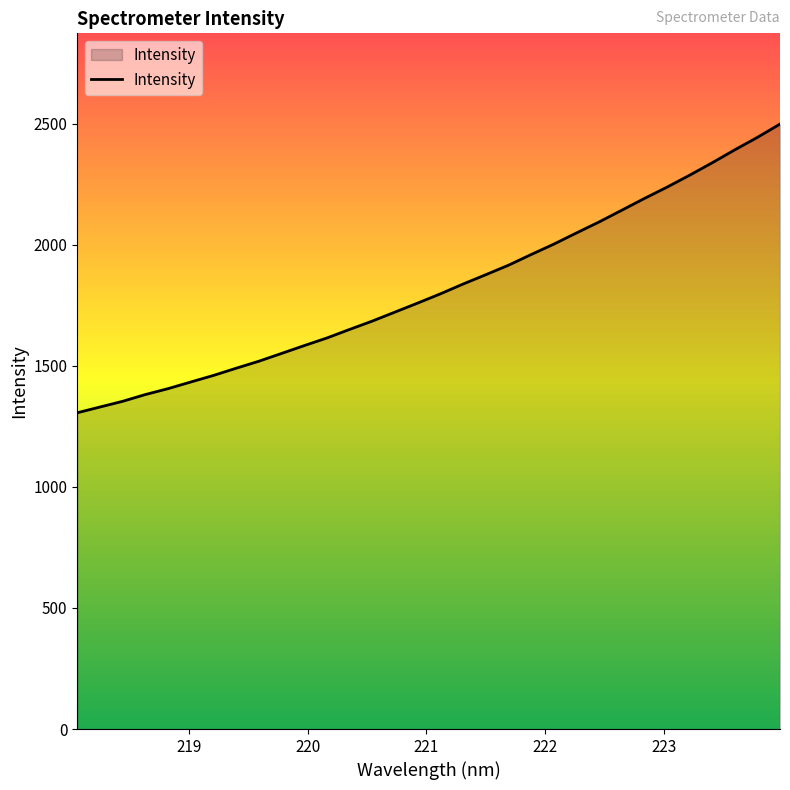

How many lines are shown in the chart?

1